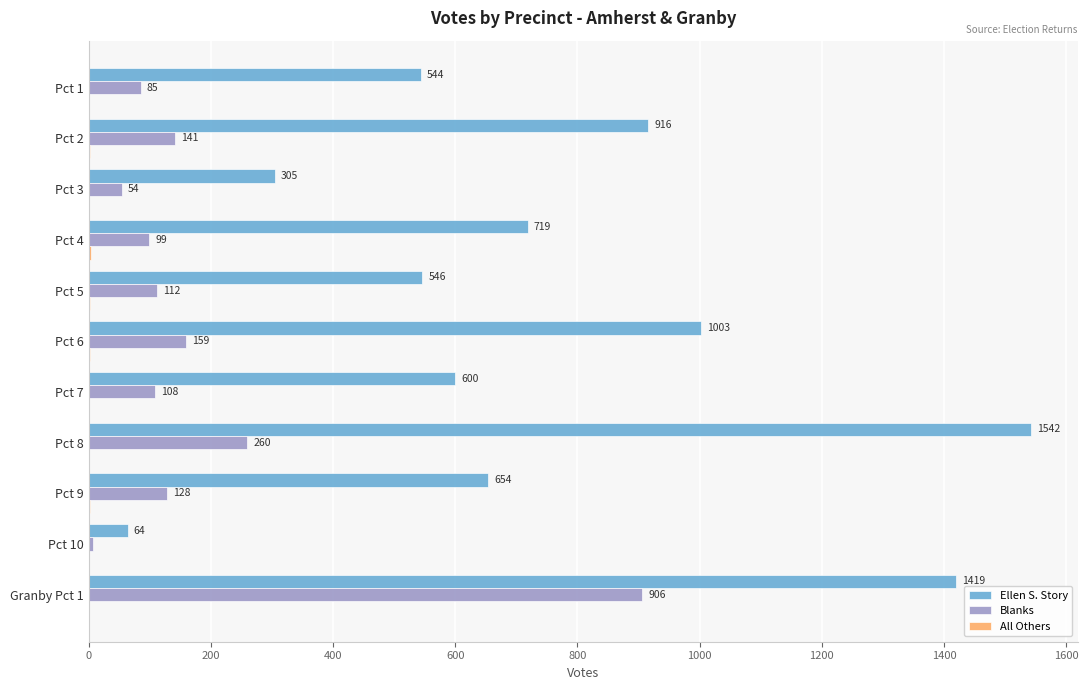

At which category is the sum across all series the highest?

Granby Pct 1